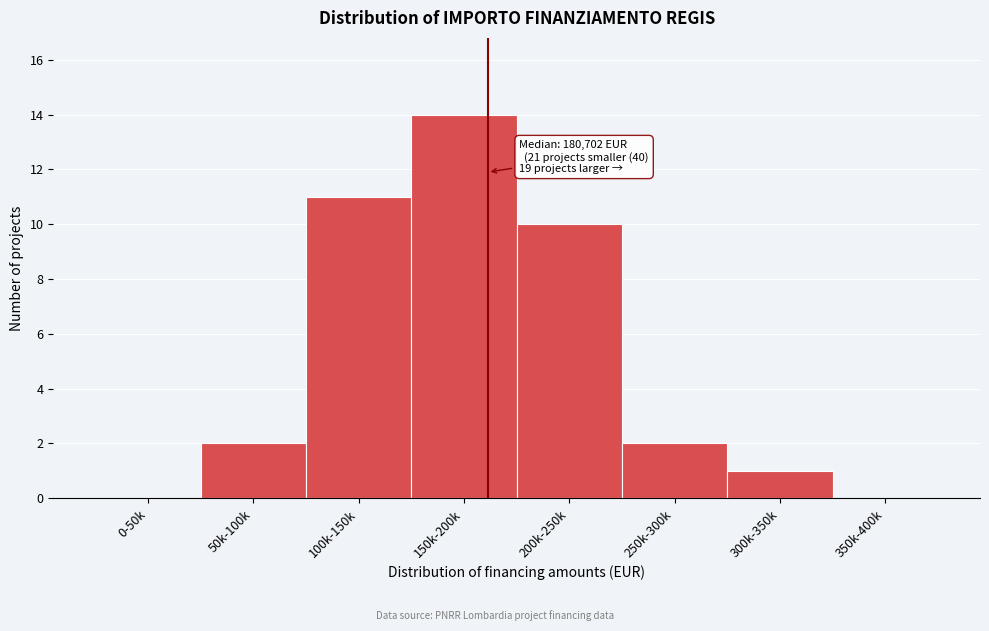

Reading left to right, transcribe all the data shown in this chart.

0-50k=0	50k-100k=2	100k-150k=11	150k-200k=14	200k-250k=10	250k-300k=2	300k-350k=1	350k-400k=0